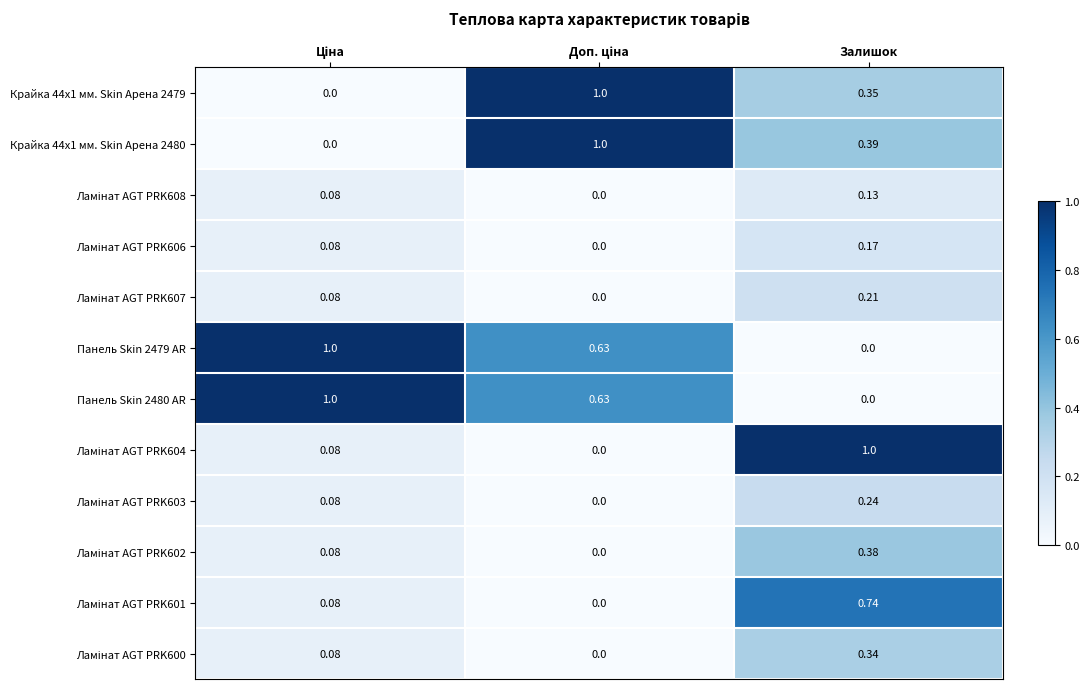

At which label does Панель Skin 2480 AR reach its minimum?

Залишок